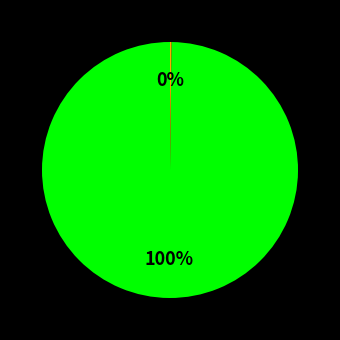

Is there any slice that represents more than half of the pie?

Yes